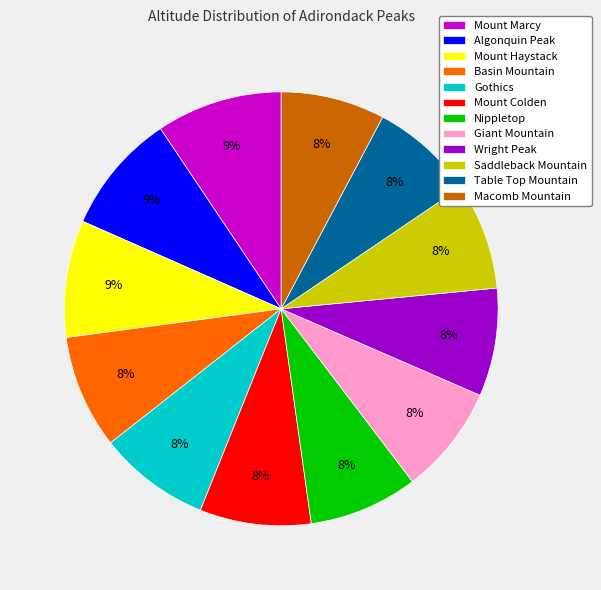

Approximately how many times larger is the value at Algonquin Peak compared to Mount Marcy?

1.0